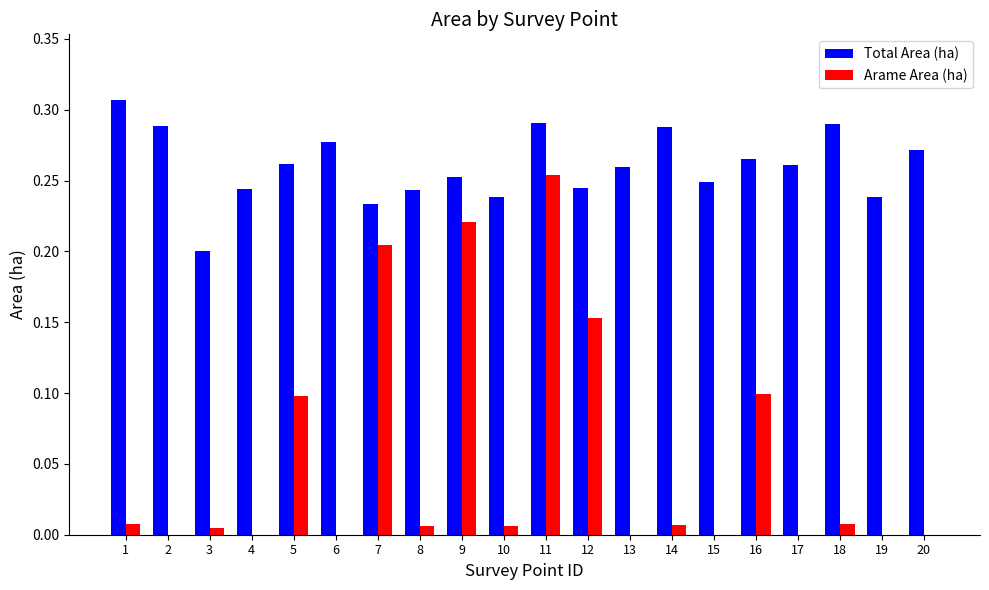

Is the value of Total Area (ha) at 9 greater than the value of Arame Area (ha) at 12?

Yes